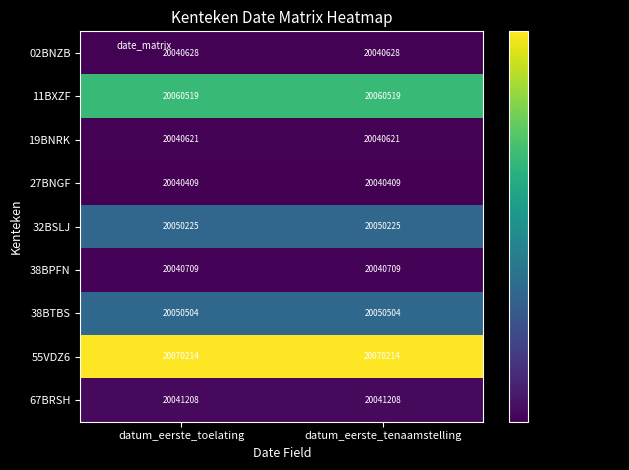

What is the spread (max minus min) of values at datum_eerste_toelating?

29805